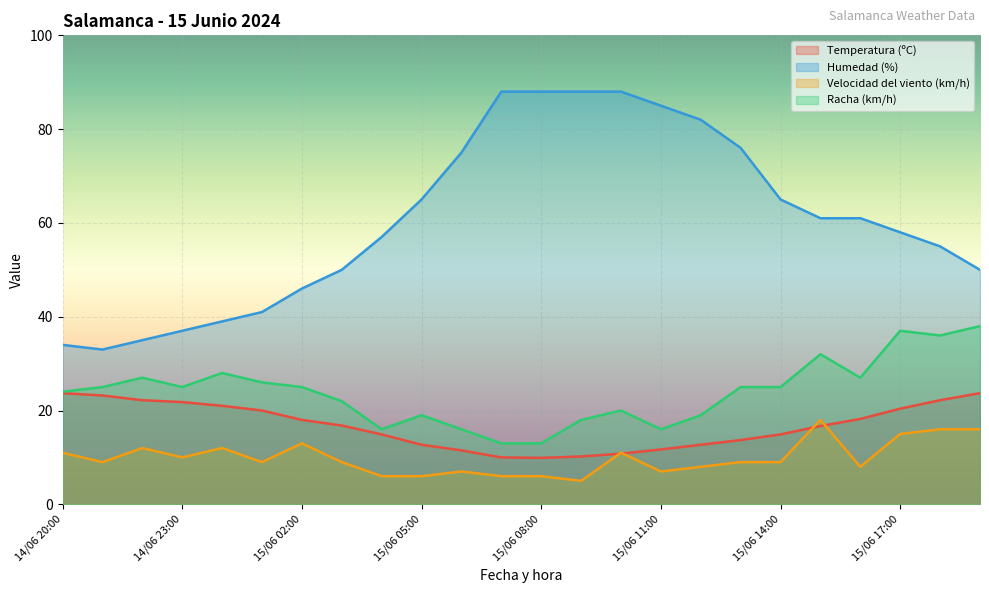

Which series has the largest total across all categories?

Humedad (%)